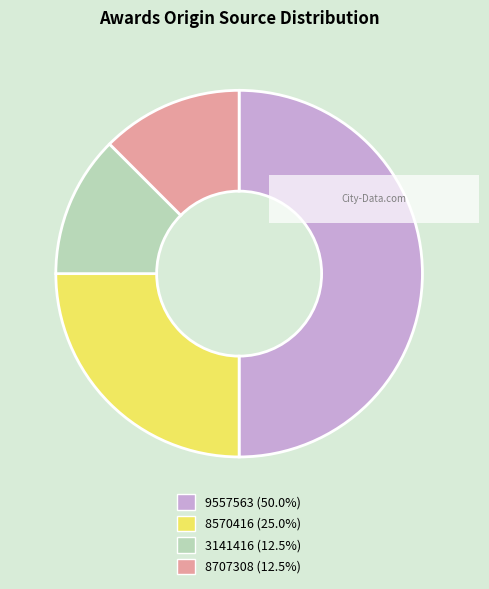

Which has a higher value, 8707308 or 8570416?

8570416